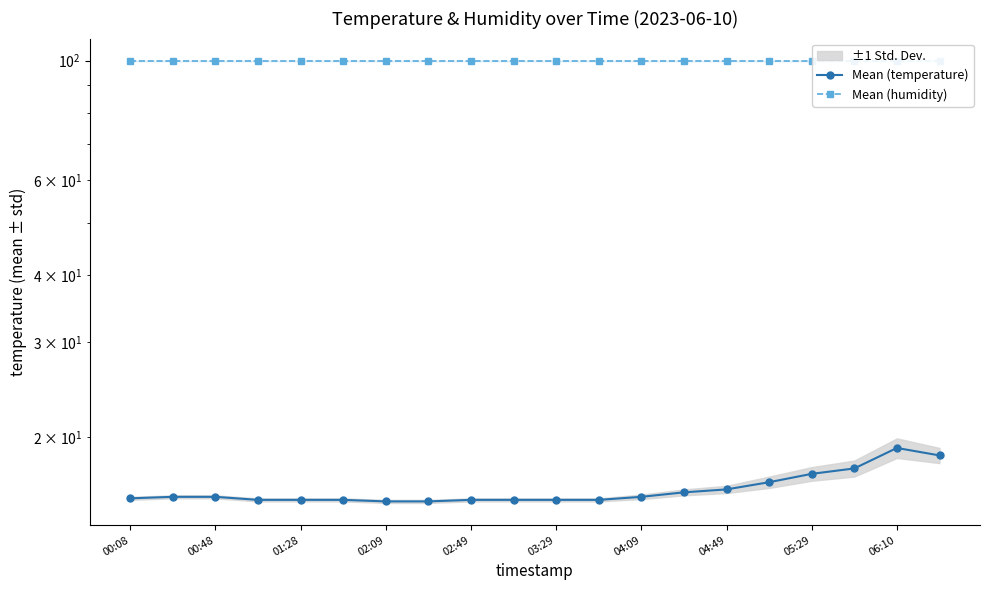

What is the smallest value displayed?

15.2